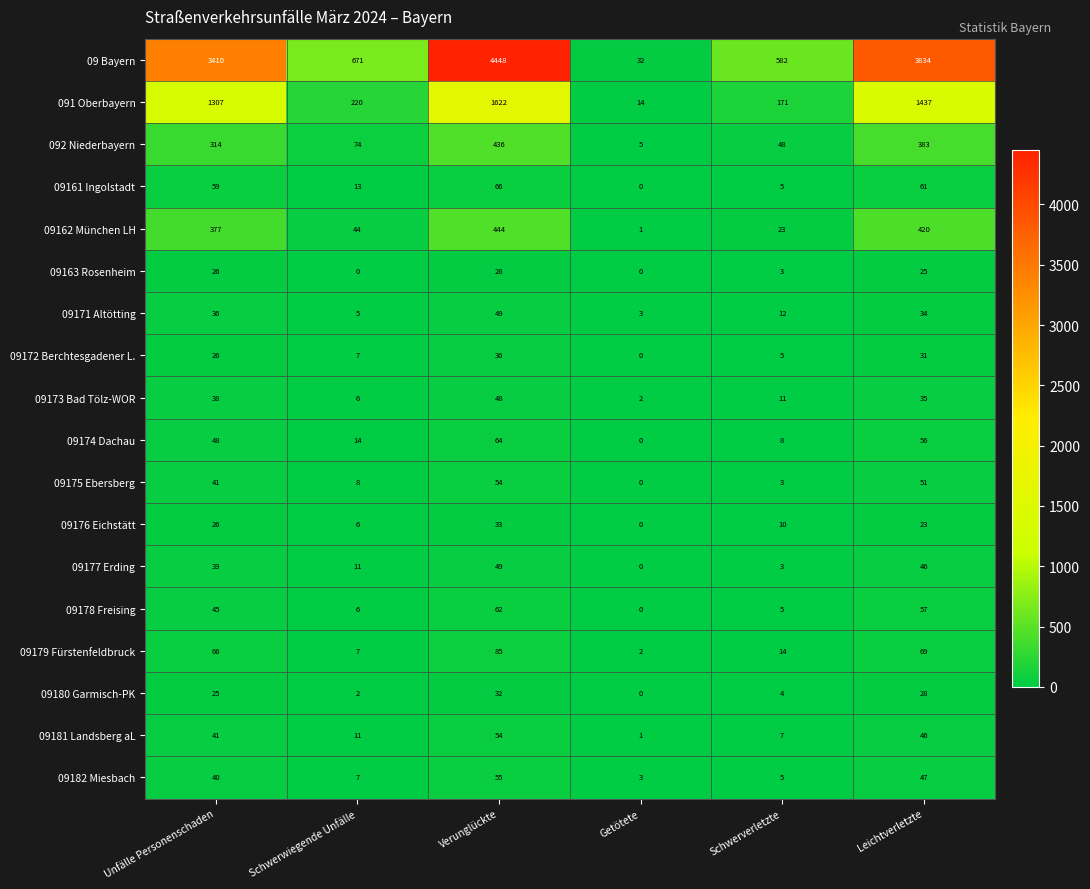

What is the sum of the 09178 Freising values at Schwerverletzte and Unfälle Personenschaden?

50